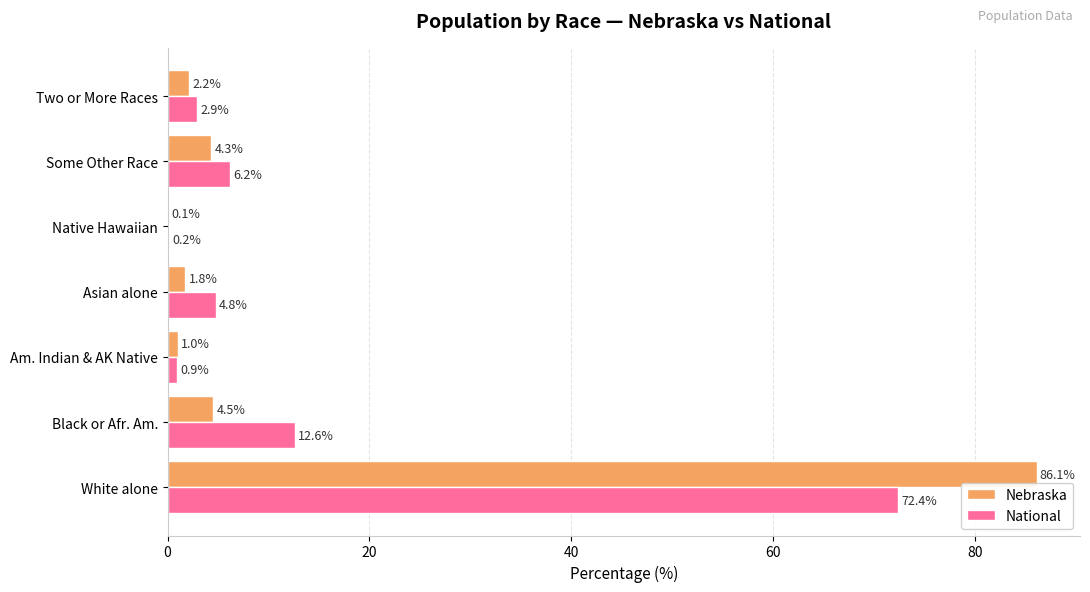

Which series has the widest spread of values?

Nebraska